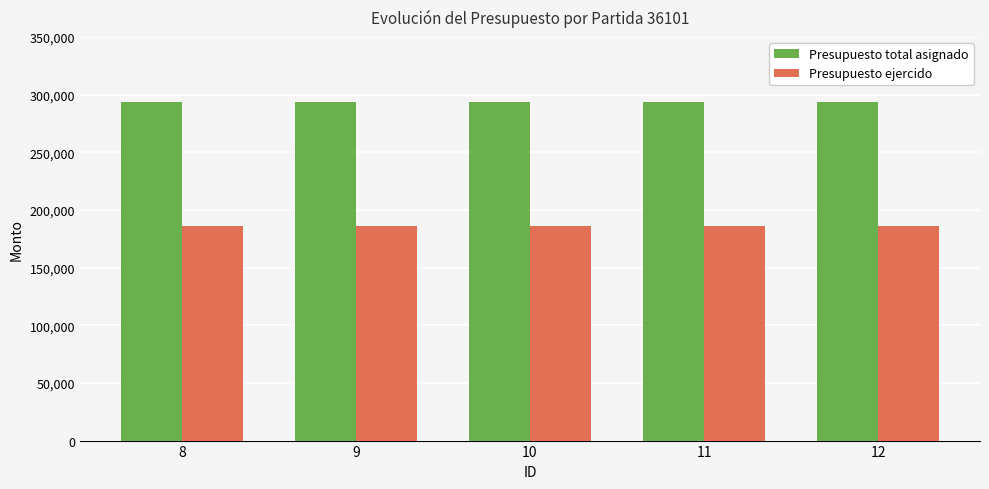

What is the value of the Presupuesto total asignado bar at the 2nd from the left?

293182